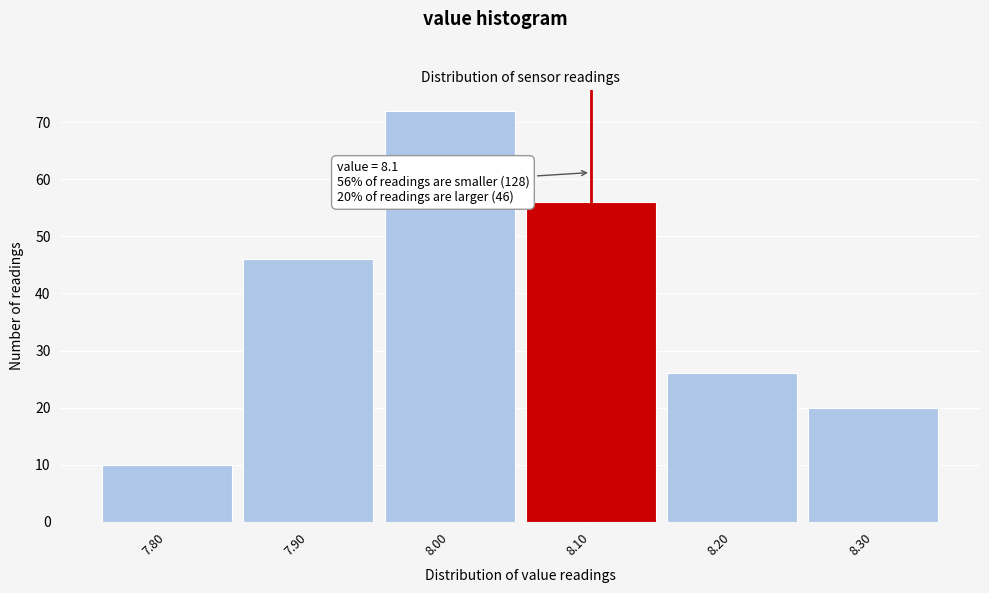

Which range on the x-axis has the tallest bar?

7.95 to 8.05